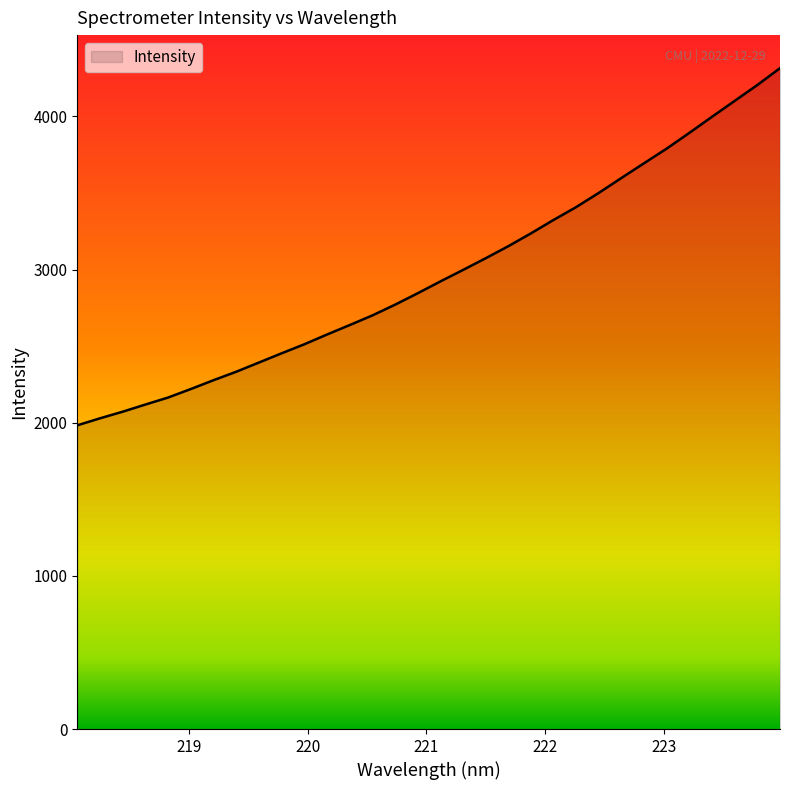

What is the greatest value displayed?

4314.9